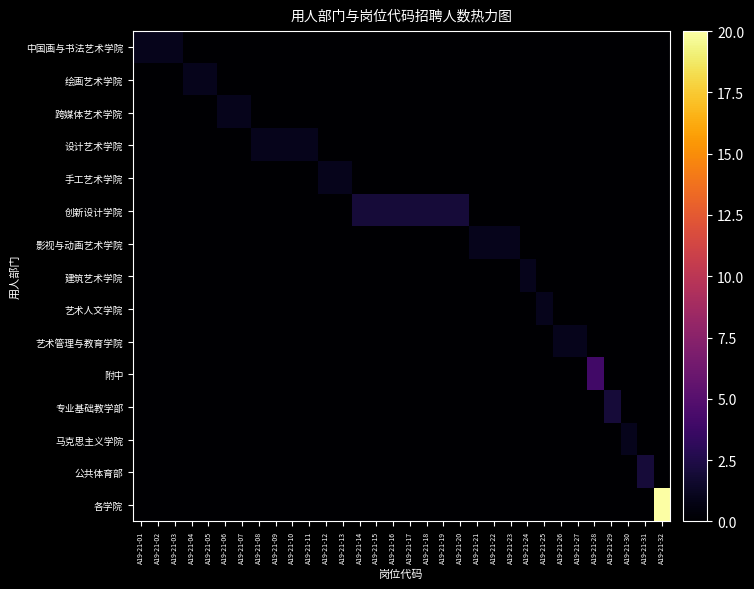

At which category is the sum across all series the highest?

A19-21-32